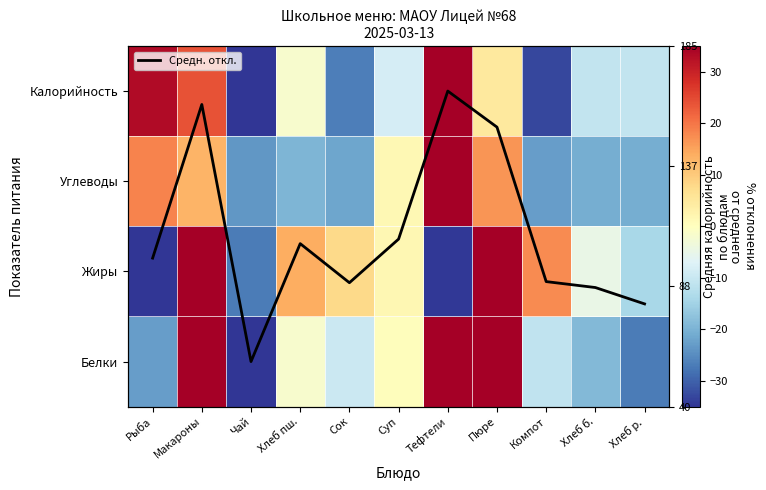

Which category has the lowest value across all series?

Рыба